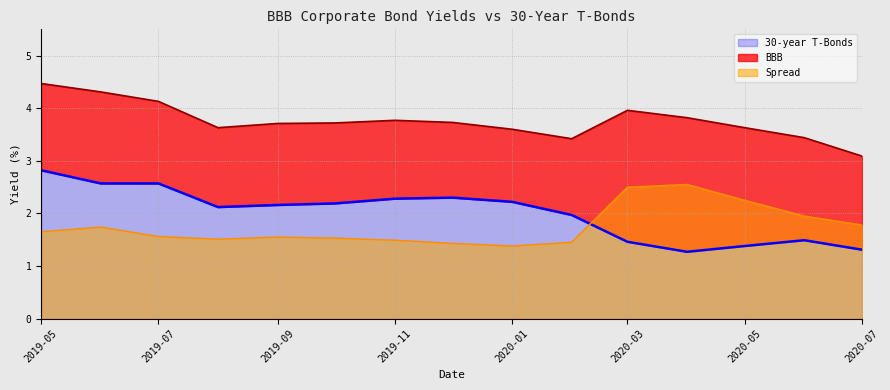

At how many categories does at least one series exceed 2?

15